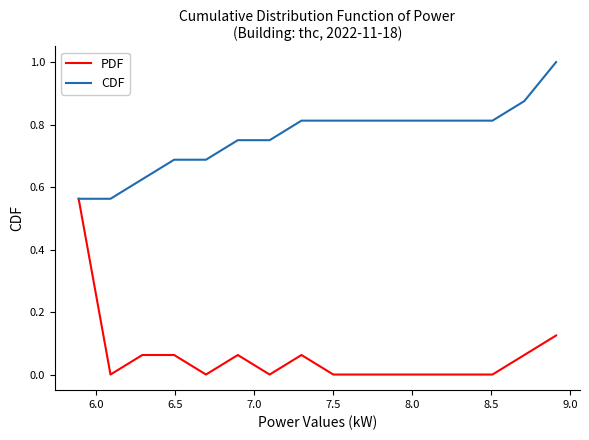

Which series has the largest total across all categories?

CDF